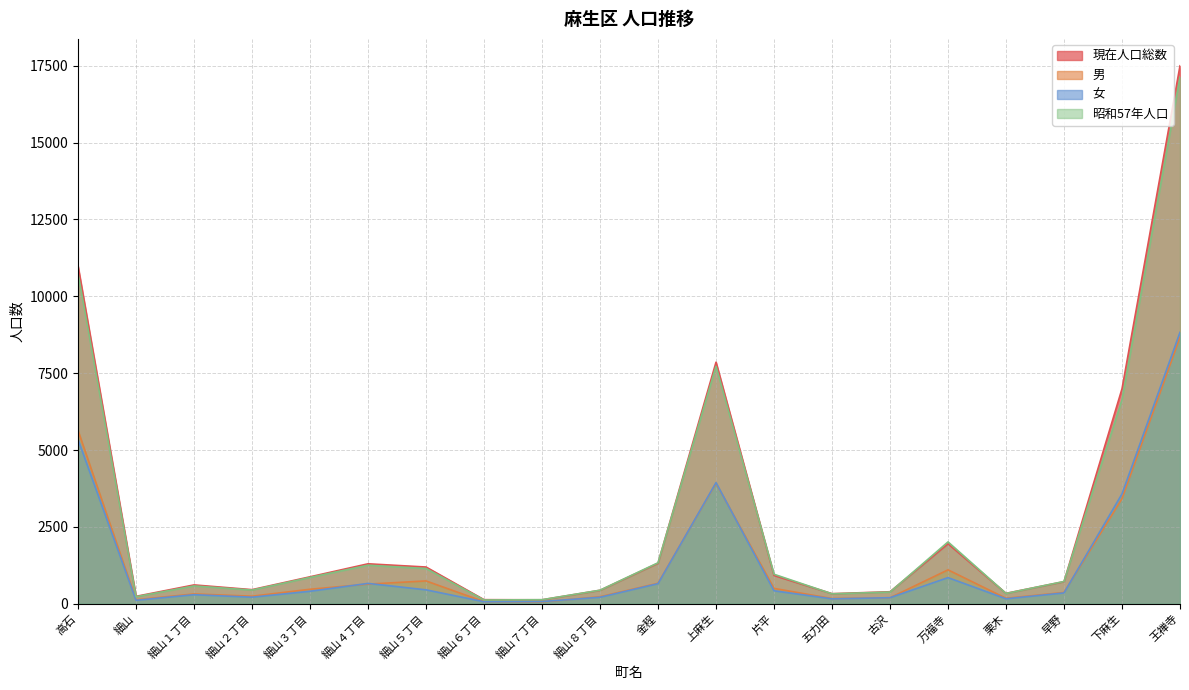

The value of 女 at 栗木 is 161. True or false?

True